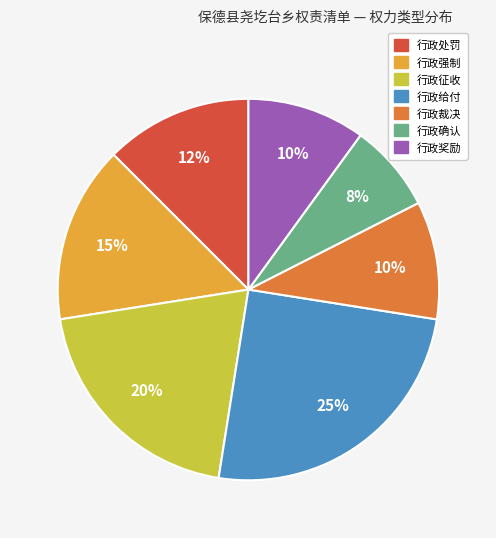

Is it true that 行政征收 is 9% of the pie?

False